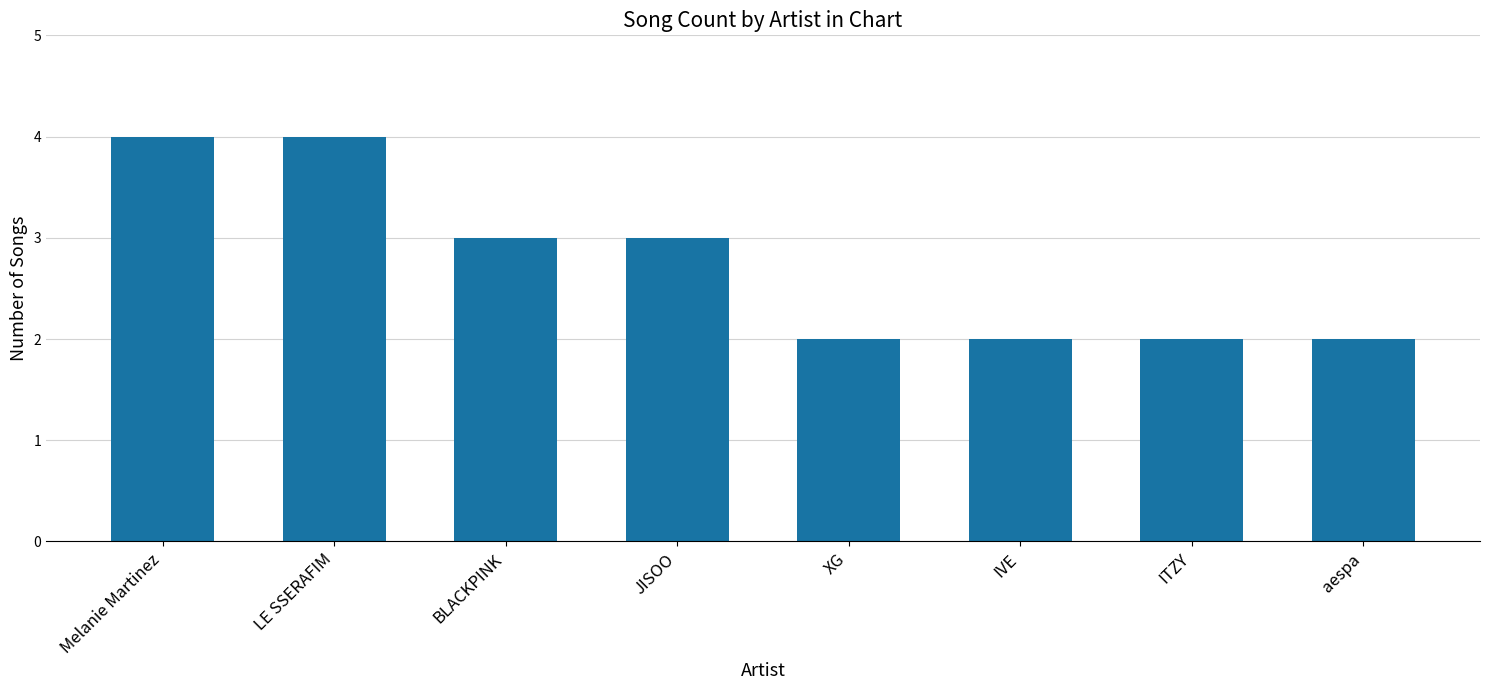

What is the difference between the values at Melanie Martinez and aespa?

2